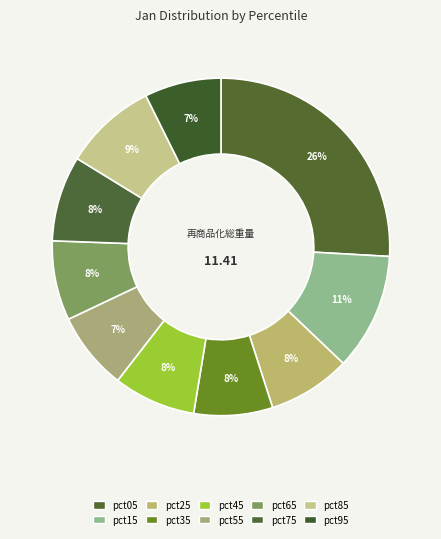

Is there a majority slice in this chart?

No